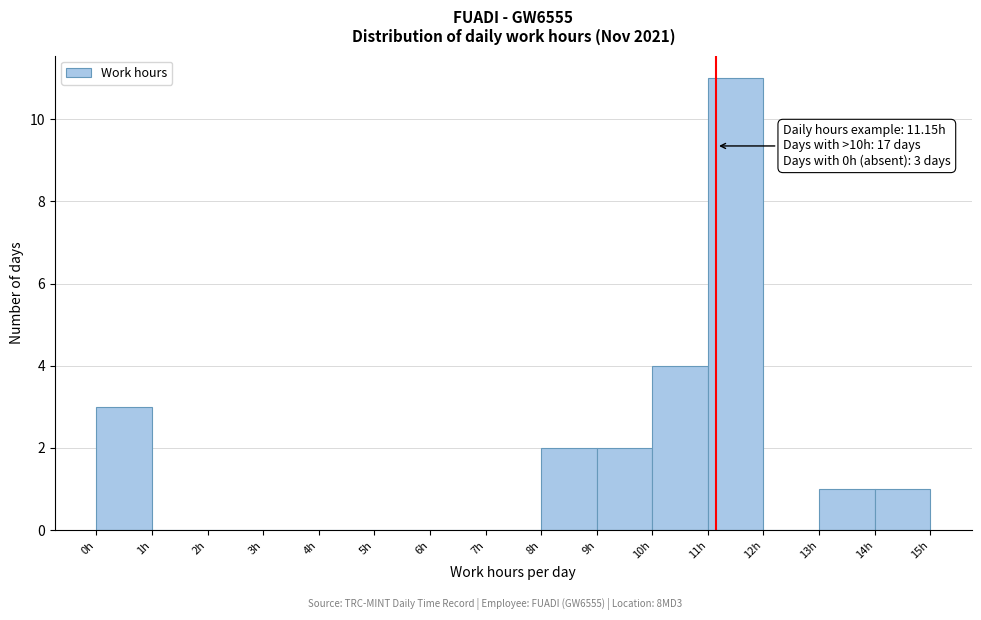

Which range on the x-axis has the tallest bar?

11 to 12